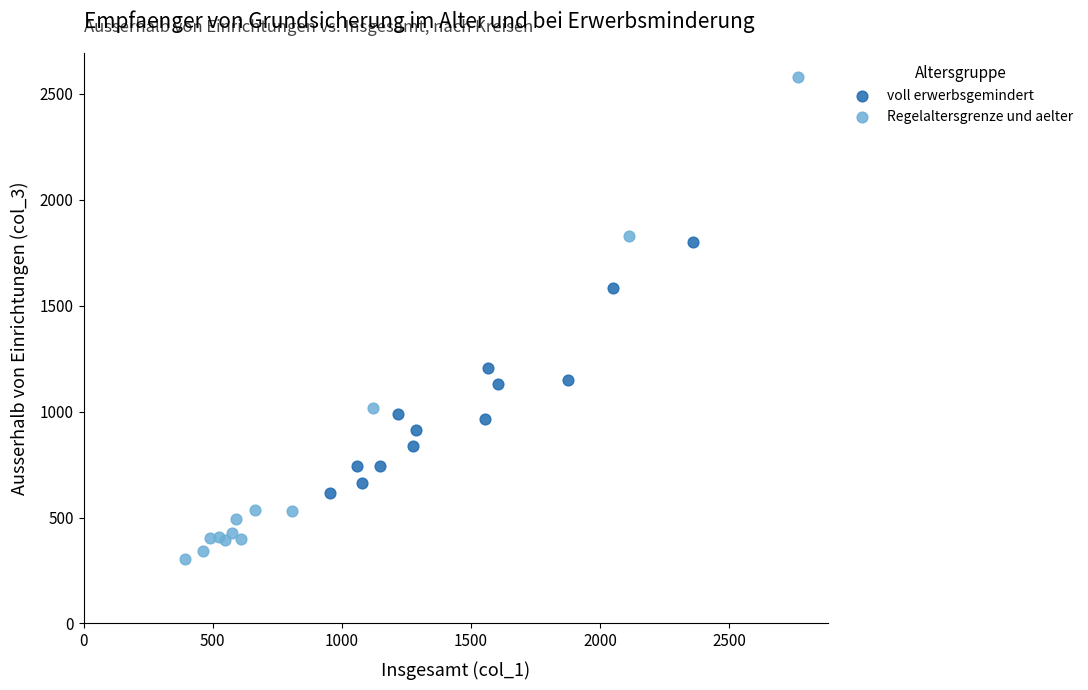

Which series has the widest spread of Y values?

Regelaltersgrenze und aelter